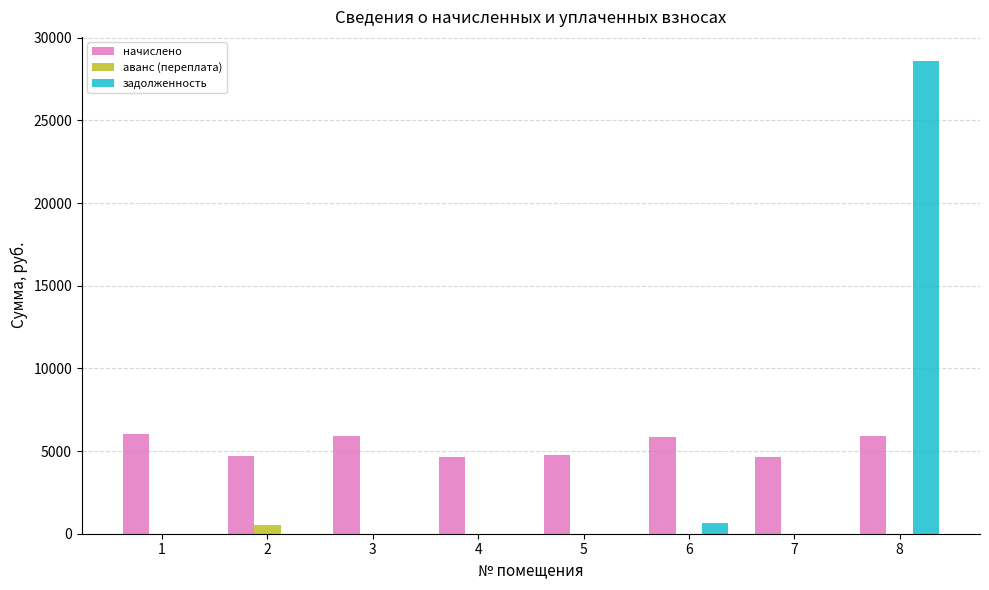

The value of начислено at 4 is 7943.1. True or false?

False